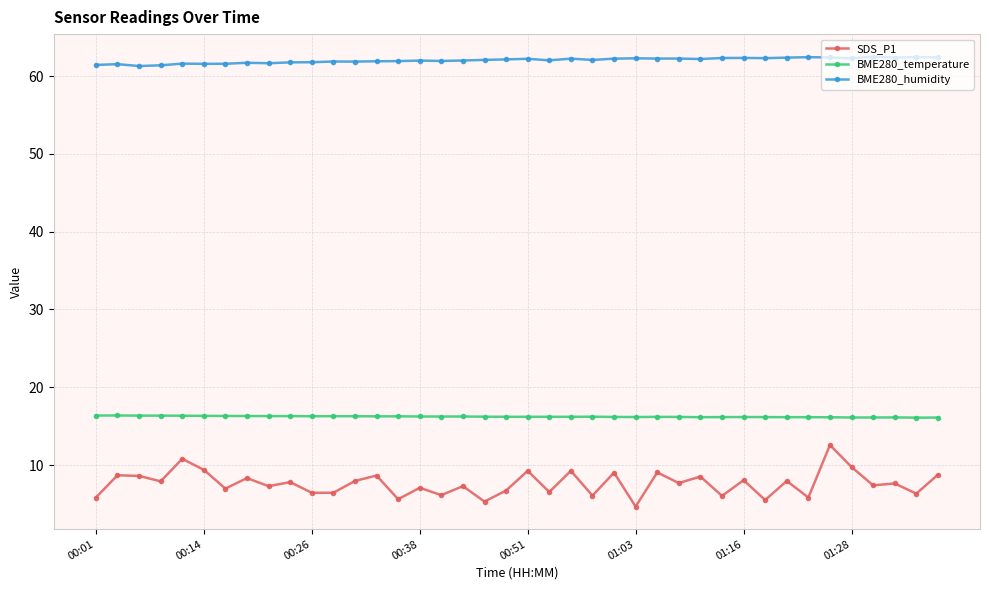

At how many categories does at least one series exceed 26?

40